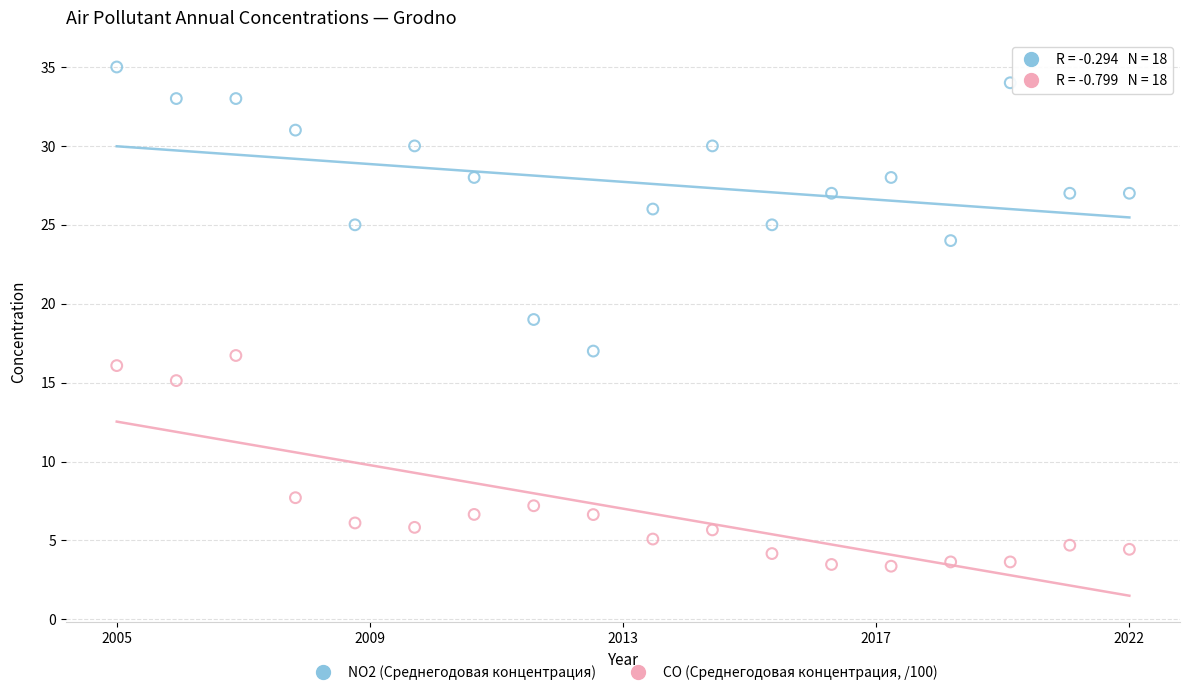

In the CO (Среднегодовая концентрация, /100) series, what Y value is closest to 10?

7.7